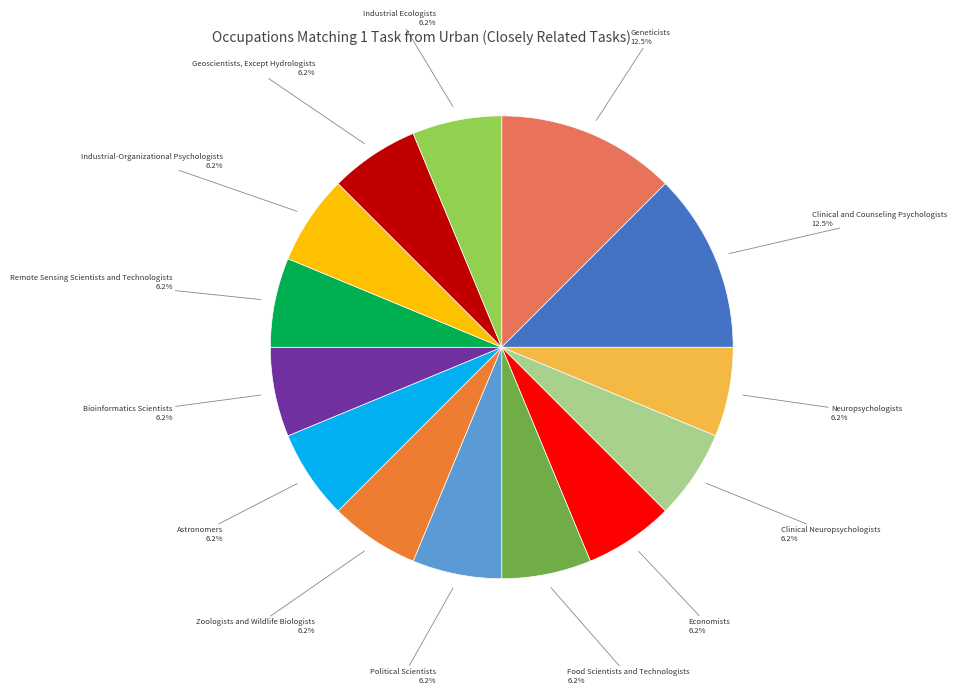

Is there a majority slice in this chart?

No